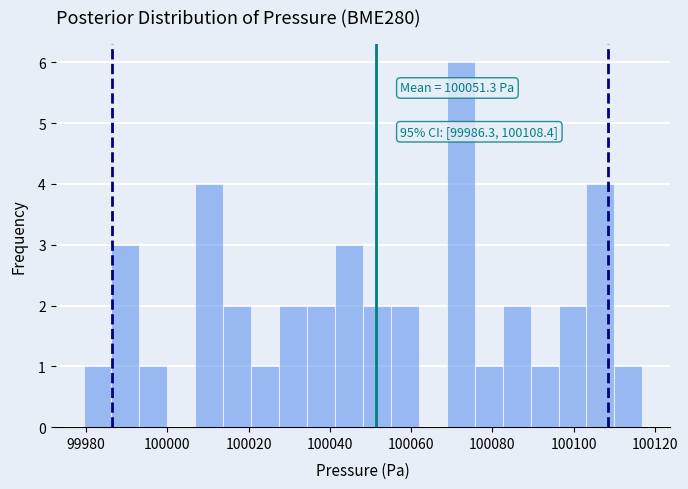

Around what value on the x-axis is the tallest bar? Give the approximate position of its centre, as read against the axis.

100072